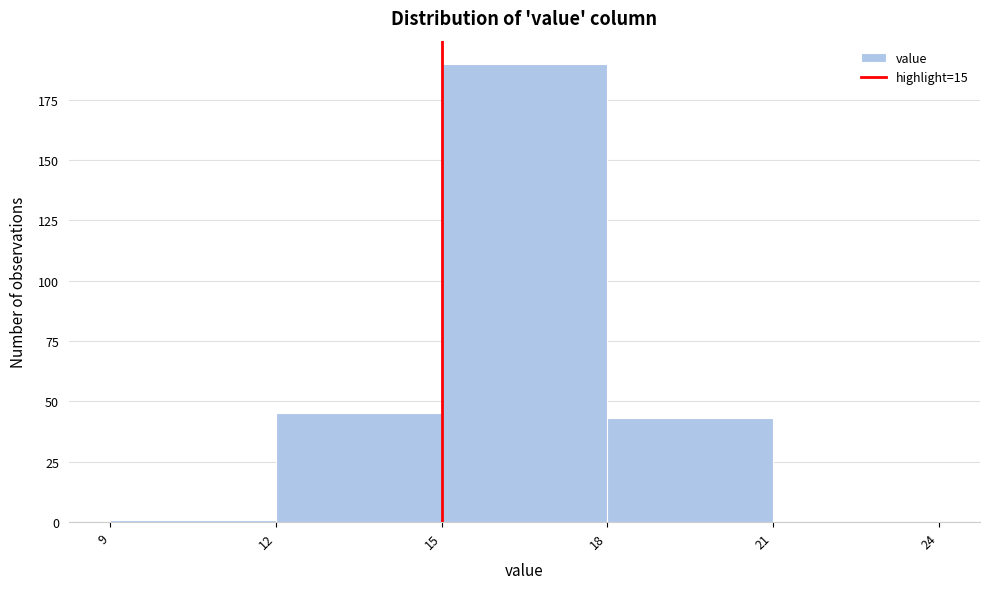

Reading left to right, list every bar in this chart as the range it spans on the x-axis followed by its height. The values are not printed on the chart, so give them approximately, as read against the axis.

9 to 12: under 5
12 to 15: 45
15 to 18: 190
18 to 21: 45
21 to 24: 0